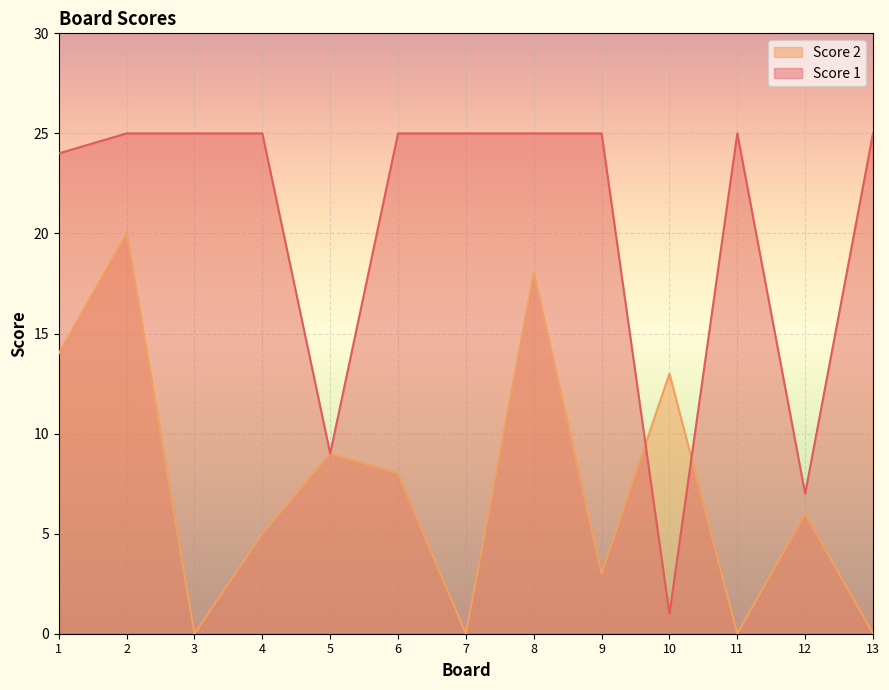

Where is the first local minimum for Score 1?

5